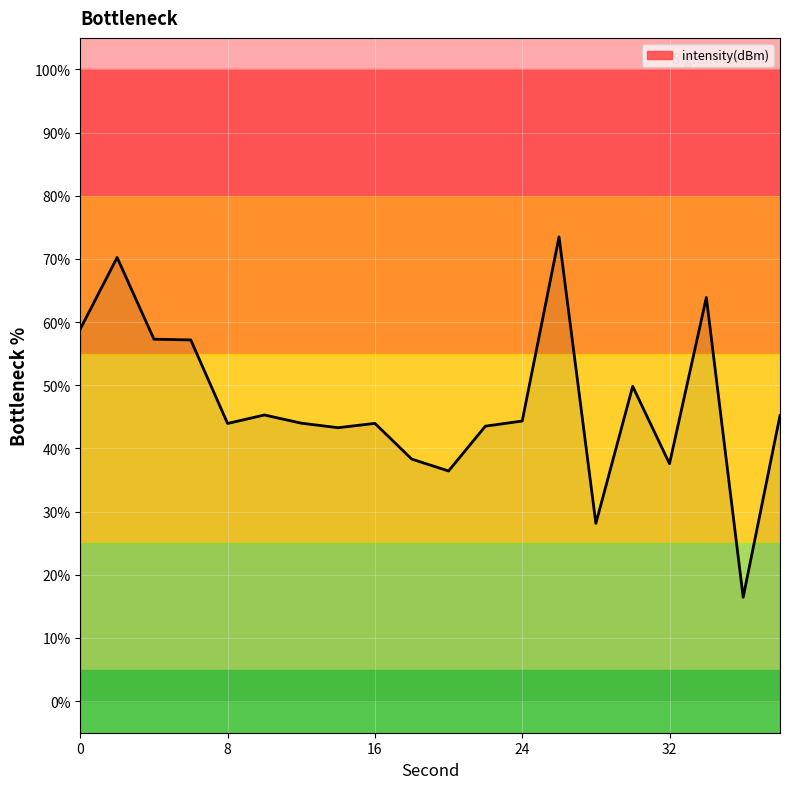

Does the chart display data point markers on the line(s)?

No